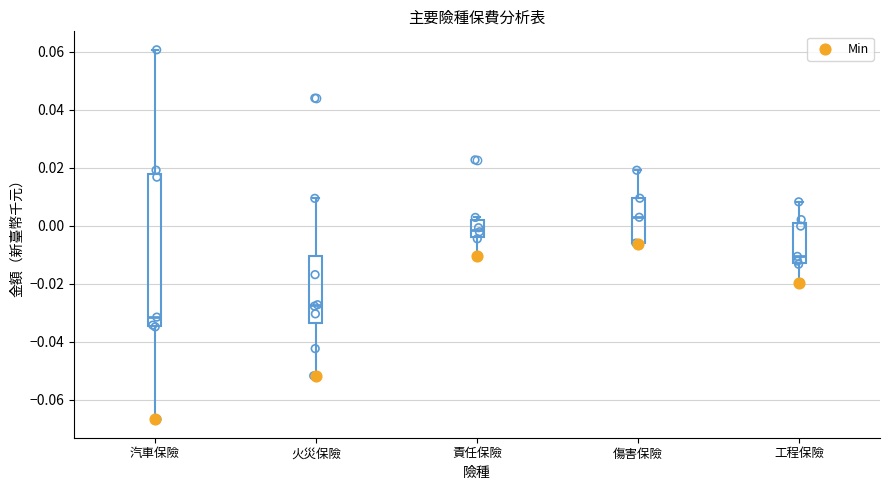

Which box has the highest median line?

傷害保險